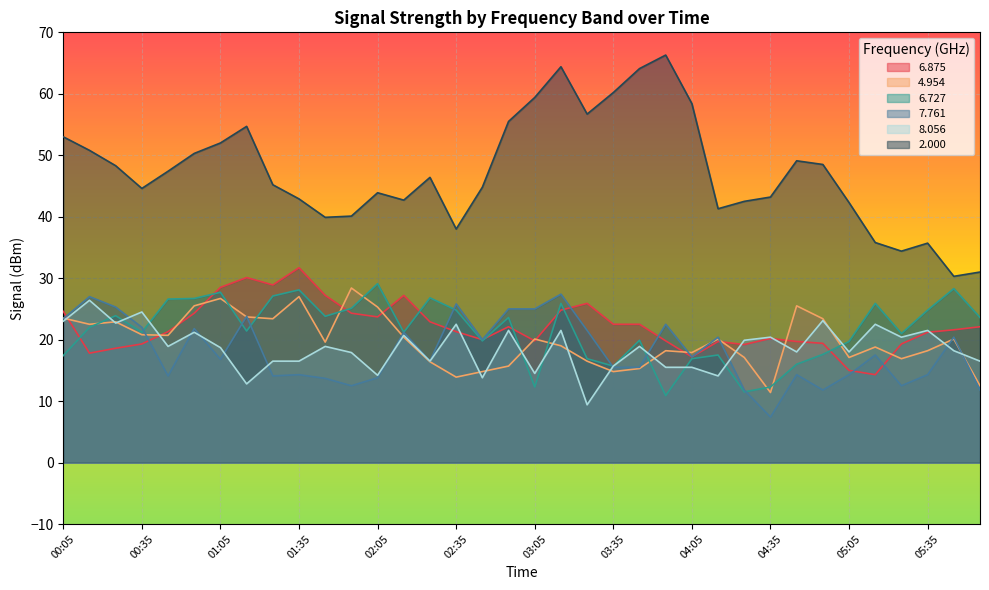

What position from the left is 03:45?

23